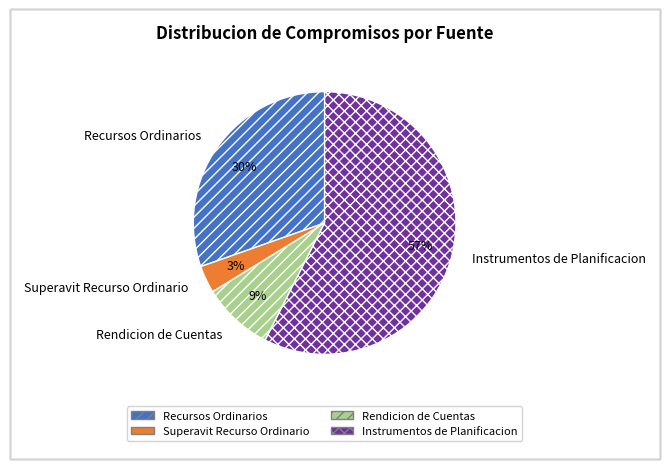

To the nearest percent, what is the difference between the Recursos Ordinarios and Instrumentos de Planificacion slice percentages?

27%